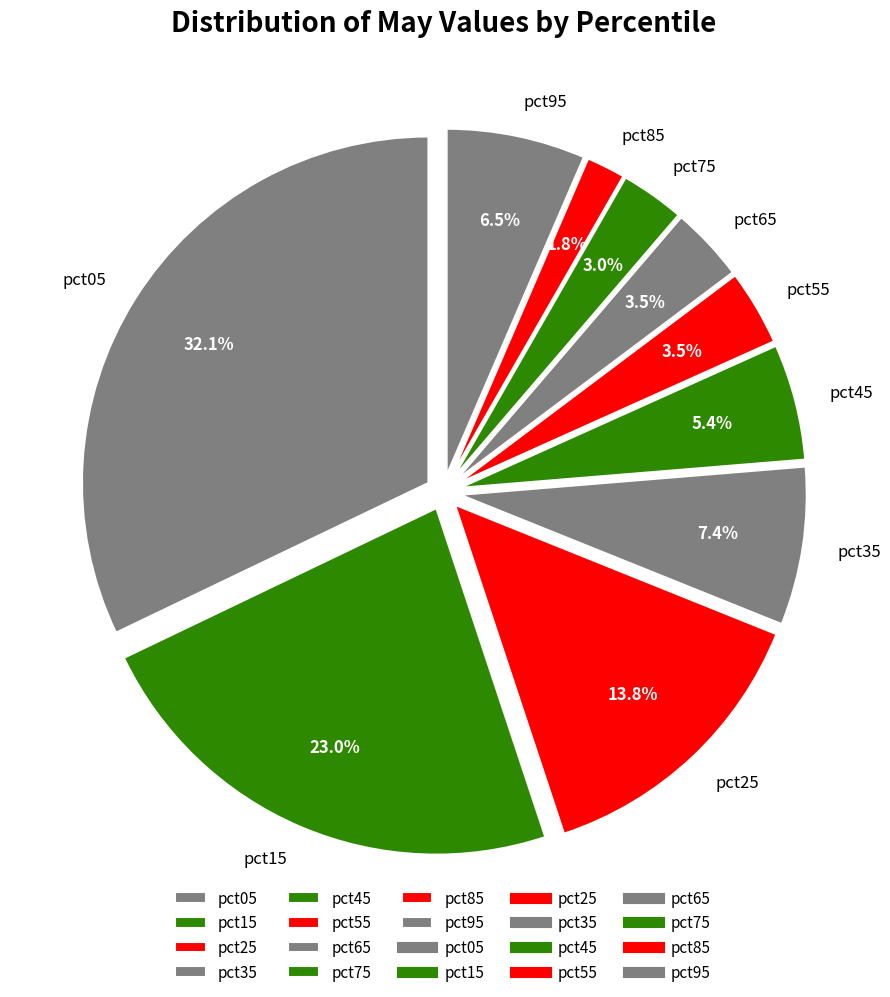

The pct05 slice represents 19% of the pie. True or false?

False